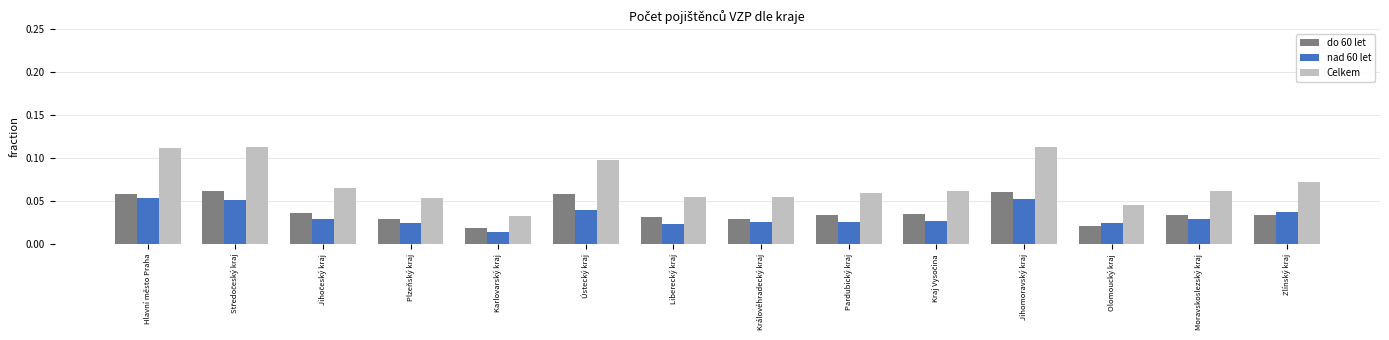

At how many categories does at least one series exceed 0?

14